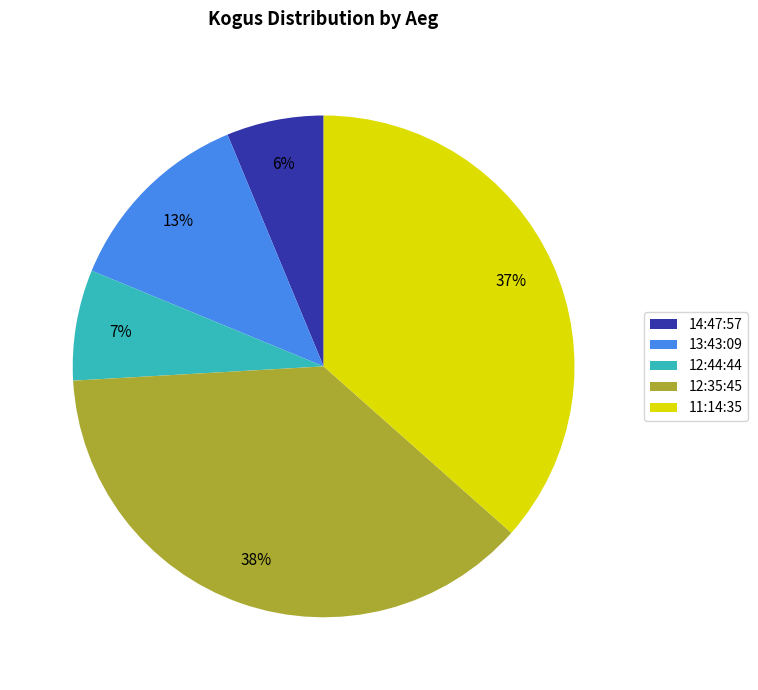

Is it true that 12:44:44 is 15% of the pie?

False